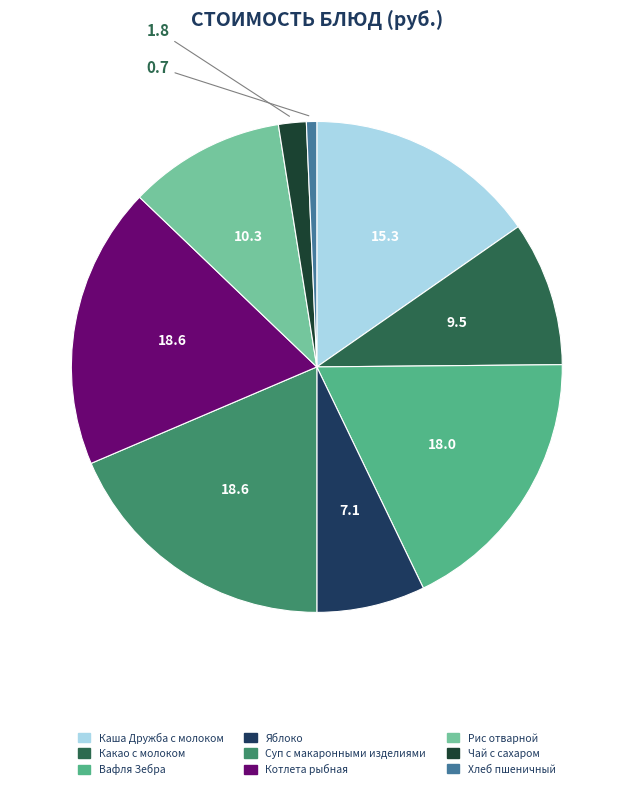

Which has a higher value, Хлеб пшеничный or Рис отварной?

Рис отварной